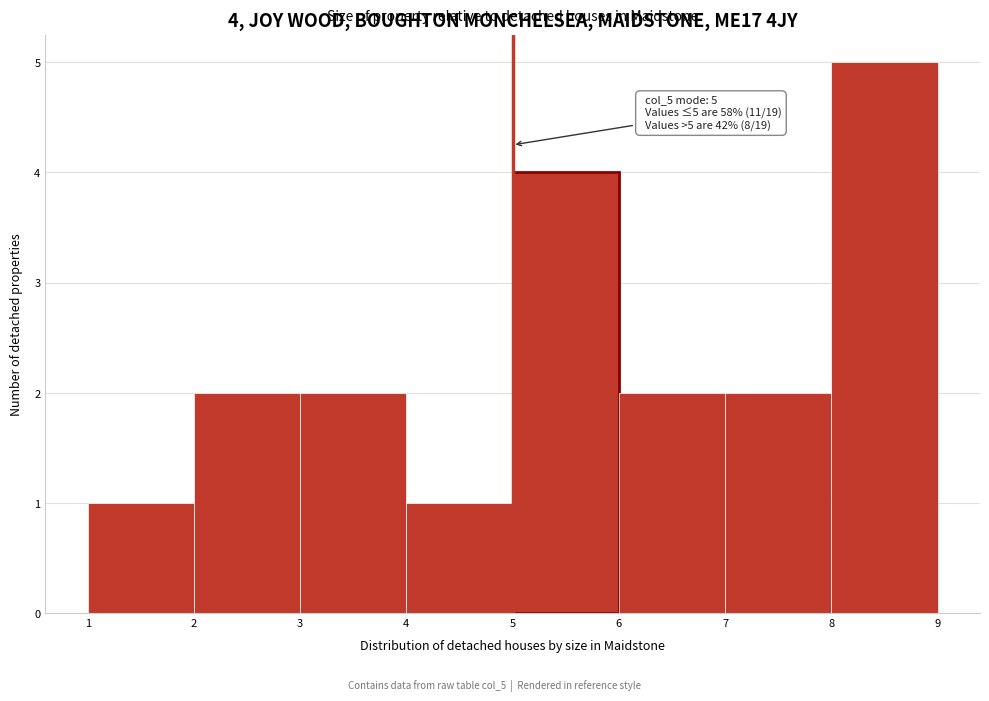

Over which range of the x-axis is the bar tallest?

8 to 9